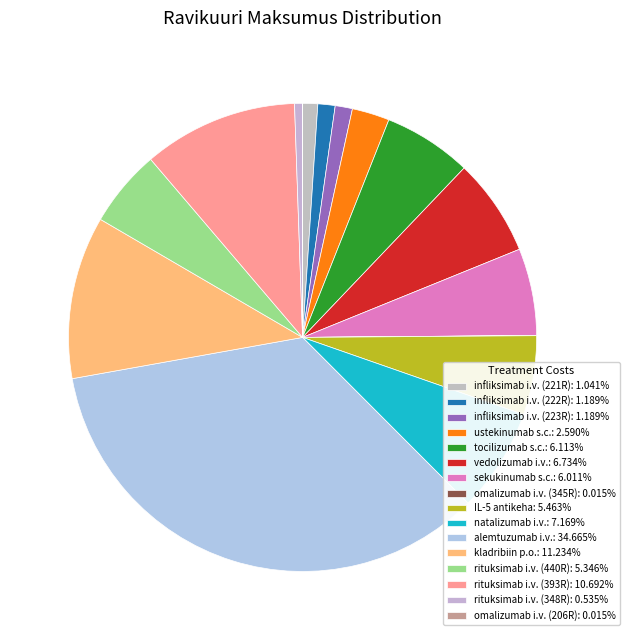

Rank the categories by value from highest to lowest.

alemtuzumab i.v., kladribiin p.o., rituksimab i.v. (393R), natalizumab i.v., vedolizumab i.v., tocilizumab s.c., sekukinumab s.c., IL-5 antikeha, rituksimab i.v. (440R), ustekinumab s.c., infliksimab i.v. (222R), infliksimab i.v. (223R), infliksimab i.v. (221R), rituksimab i.v. (348R), omalizumab i.v. (345R), omalizumab i.v. (206R)